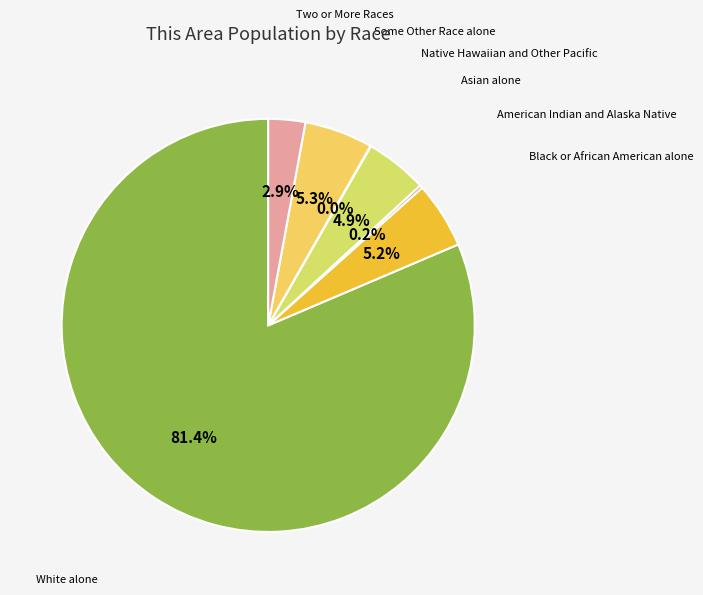

What is the smallest slice in the pie chart?

Native Hawaiian and Other Pacific